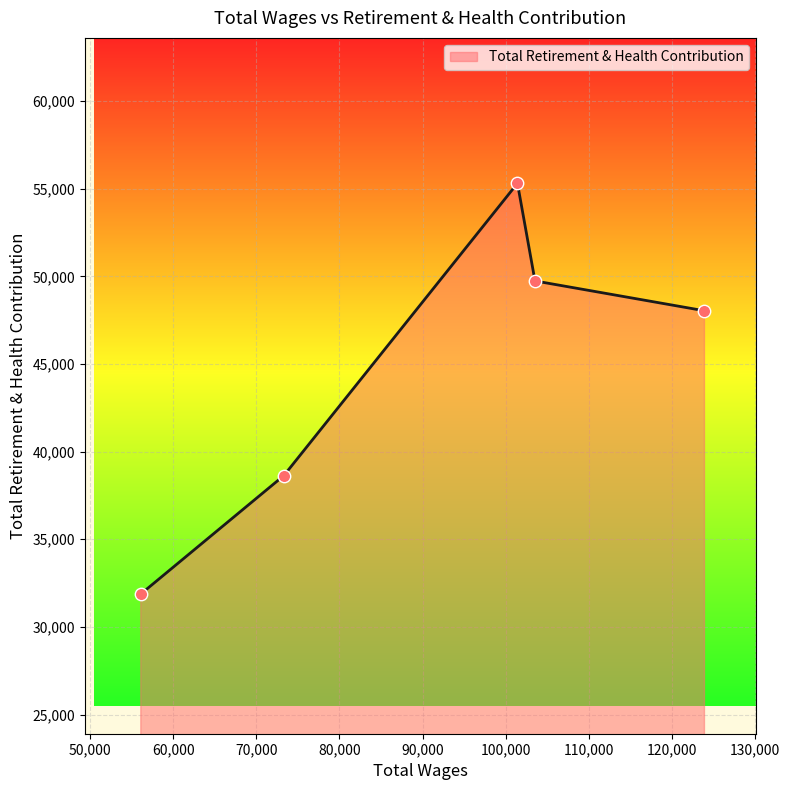

What is the average value?

44719